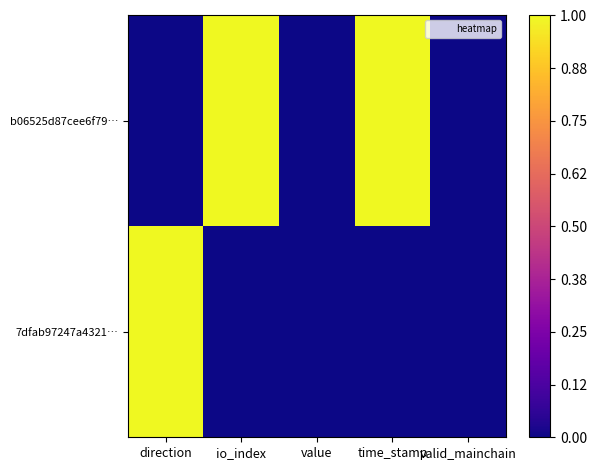

List the series in order of their peak value, highest first.

b06525d87cee6f79…, 7dfab97247a4321…